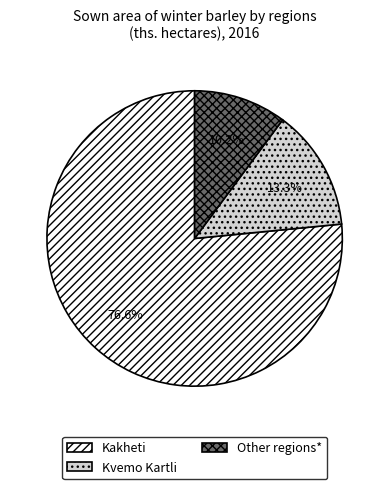

What is the total percentage of Kvemo Kartli and Kakheti?

89.8%